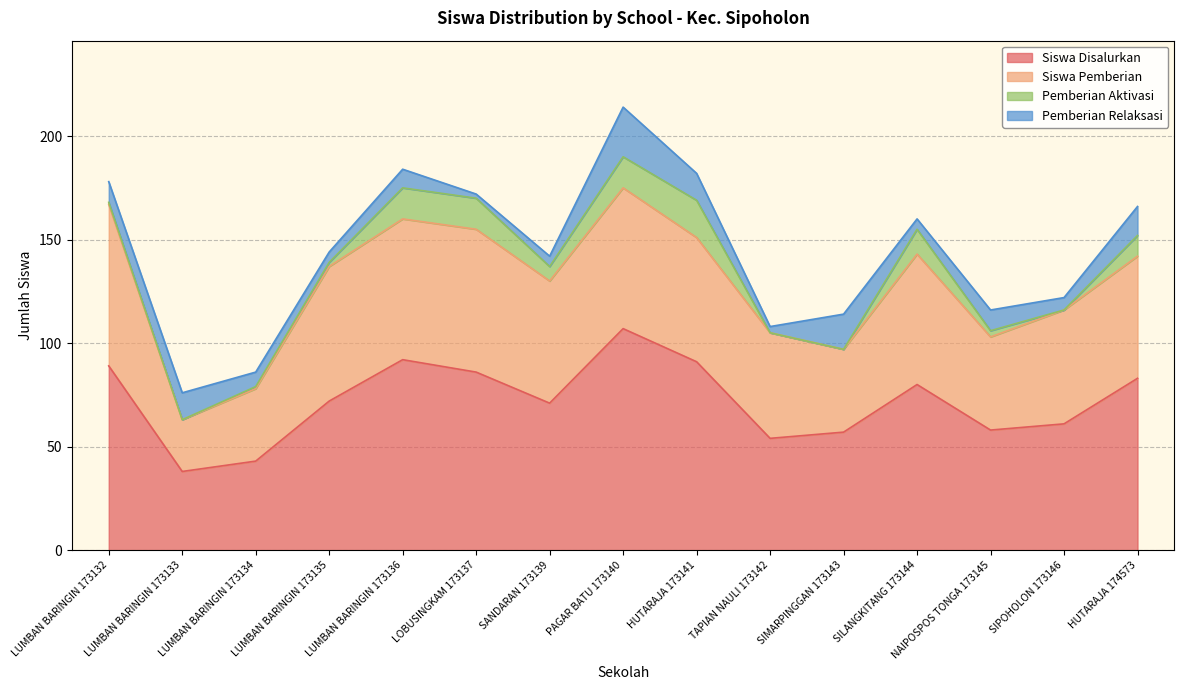

In Pemberian Relaksasi, how many points are higher than both neighbors (excluding endpoints)?

5